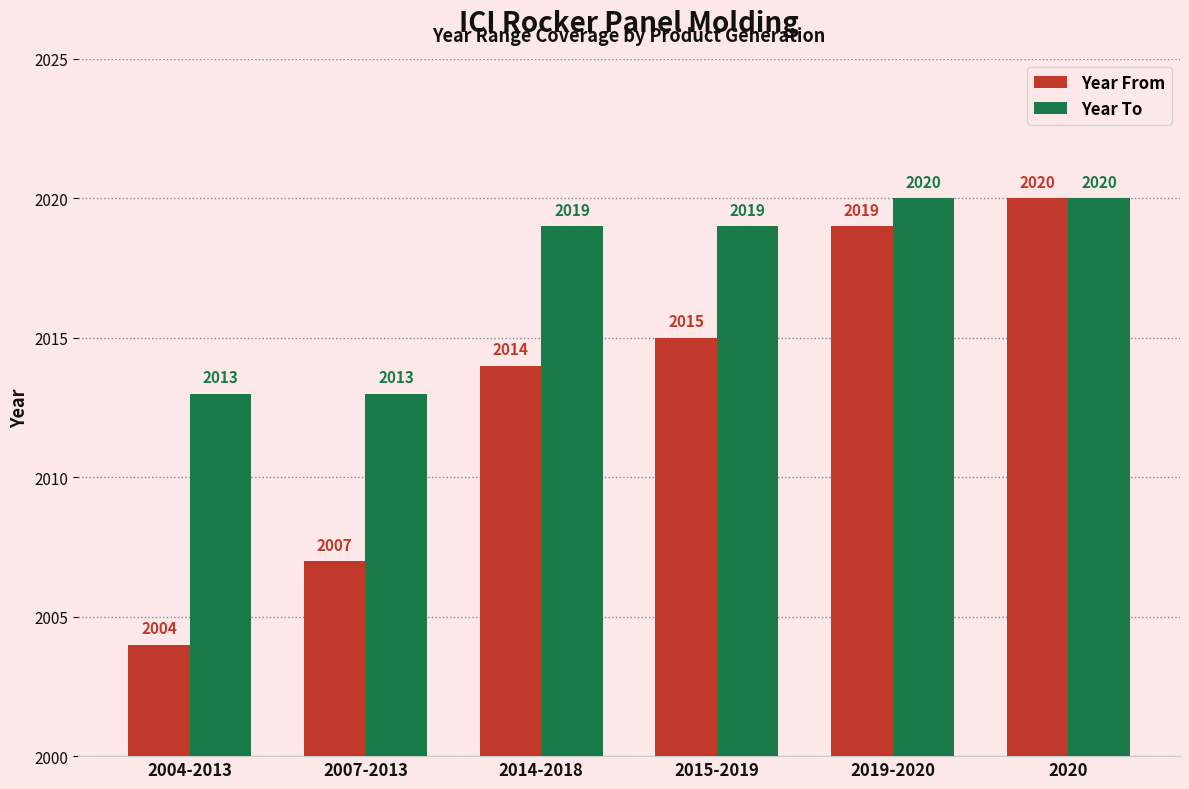

Which series has the largest total across all categories?

Year To